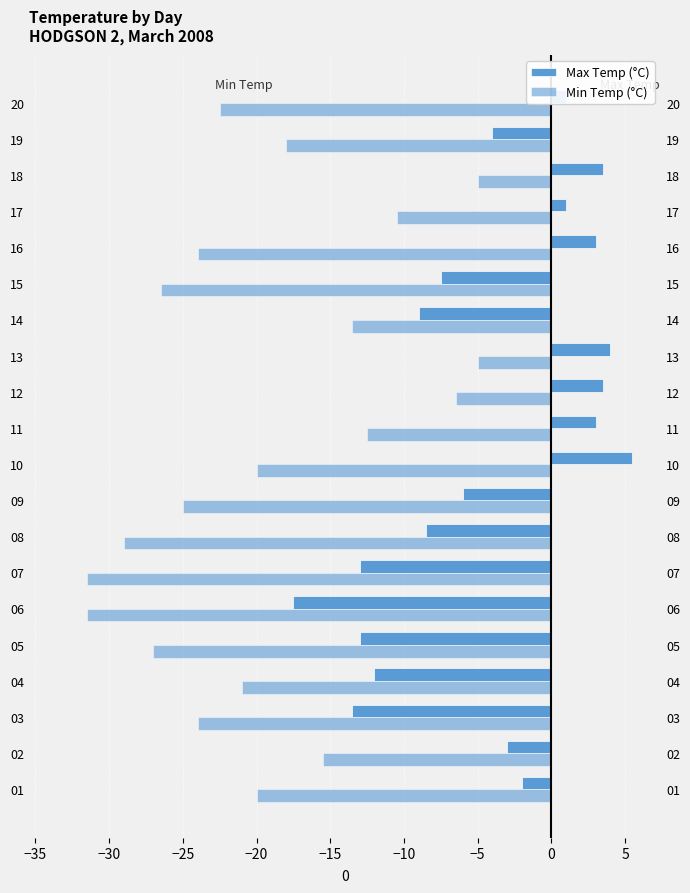

What value does the Min Temp (°C) series have at 06?

-31.5